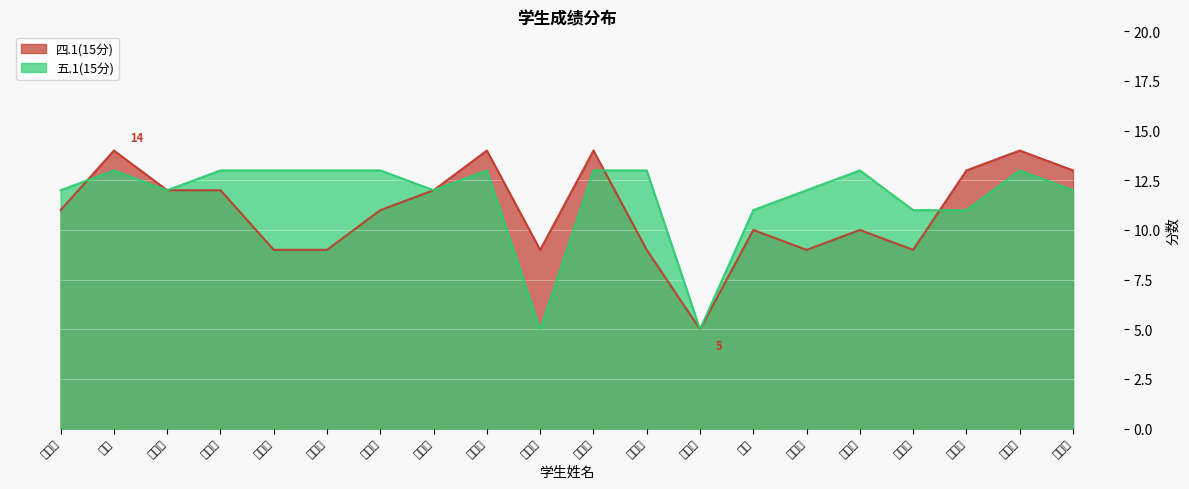

The 五.1(15分) series shows 11 at 宋爱军. True or false?

True